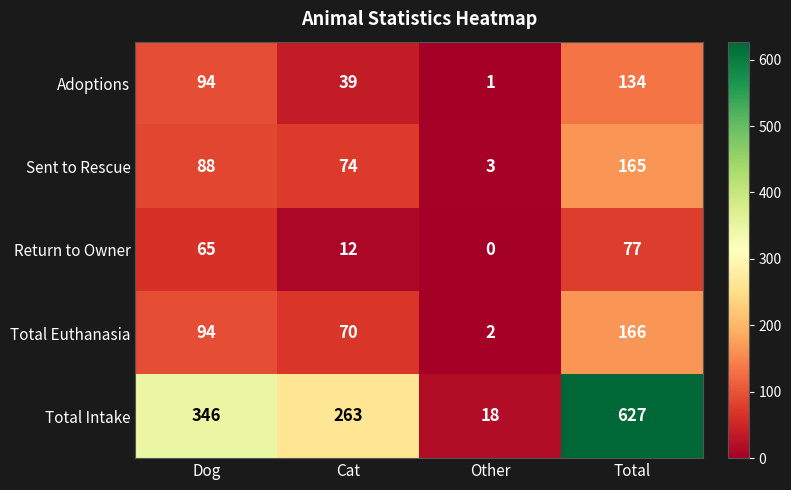

Reading left to right, extract all data points from this chart.

Adoptions: Dog=94	Cat=39	Other=1	Total=134
Sent to Rescue: Dog=88	Cat=74	Other=3	Total=165
Return to Owner: Dog=65	Cat=12	Other=0	Total=77
Total Euthanasia: Dog=94	Cat=70	Other=2	Total=166
Total Intake: Dog=346	Cat=263	Other=18	Total=627